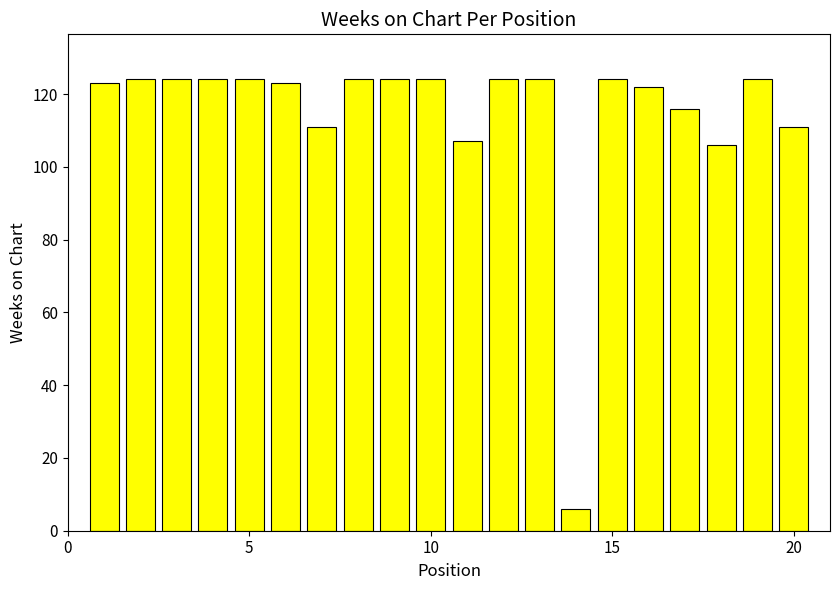

What is the value of the 17th bar from the left?

116